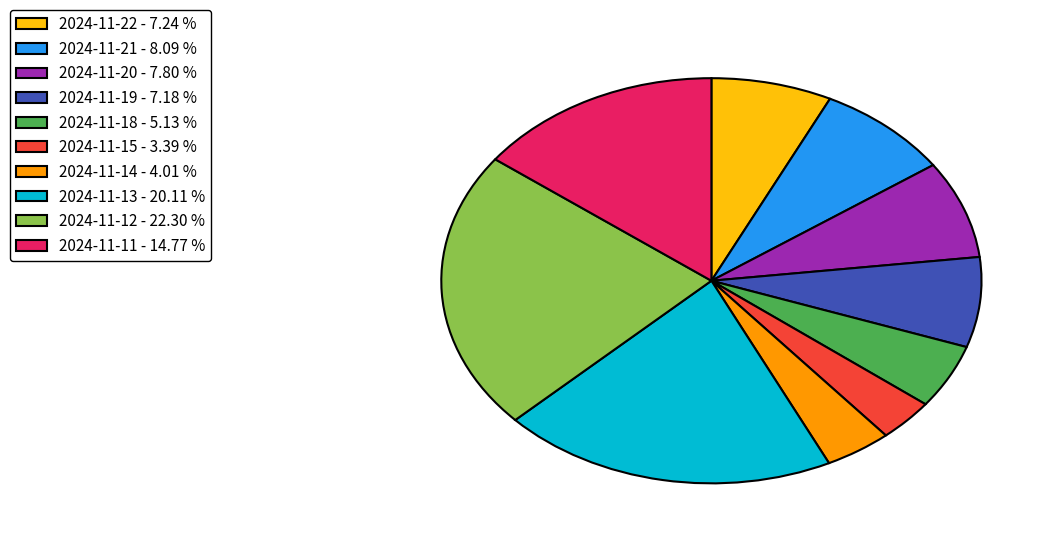

True or false: 2024-11-21 accounts for 1% of the total.

False